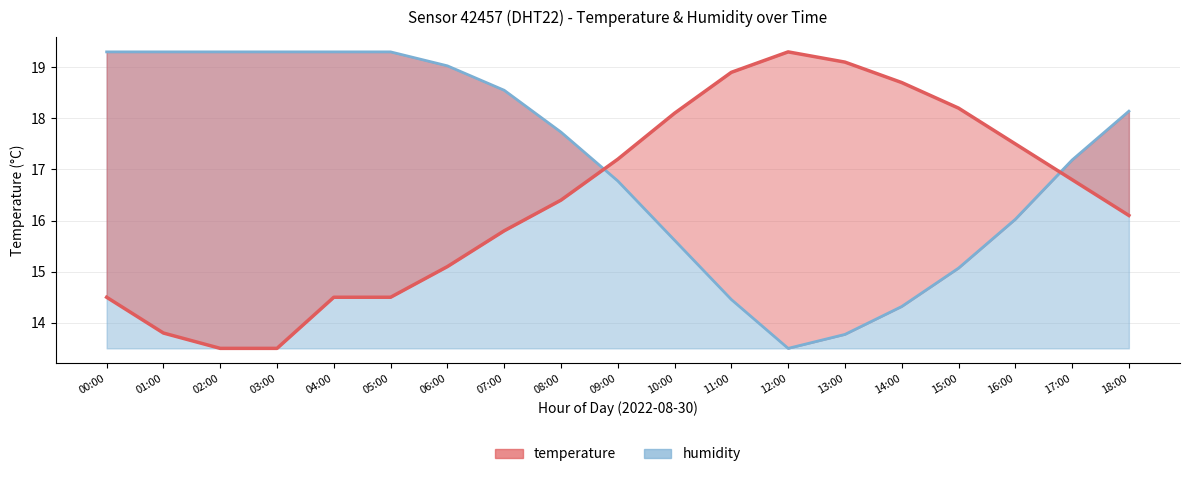

Which series has the largest range (max minus min)?

temperature